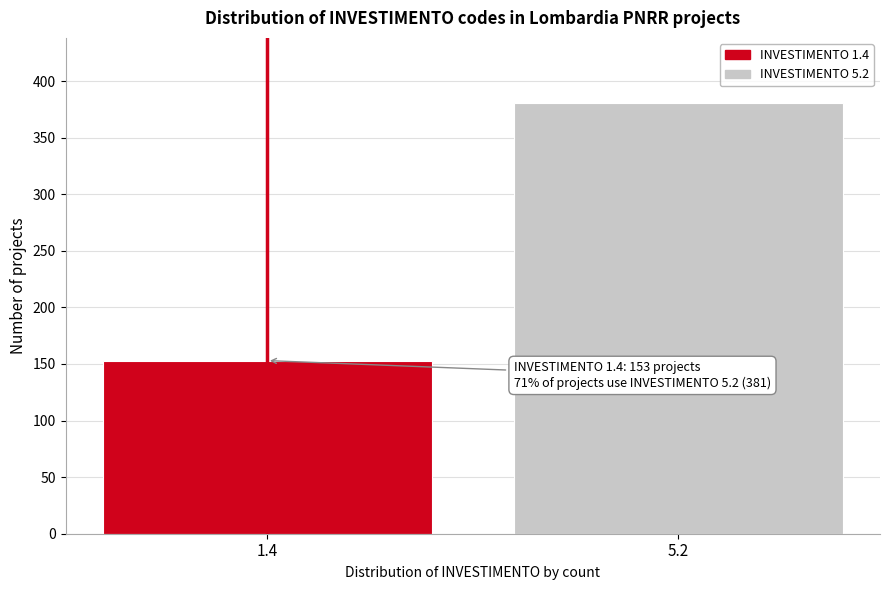

Reading right to left, extract all data points from this chart.

5.2=381	1.4=153